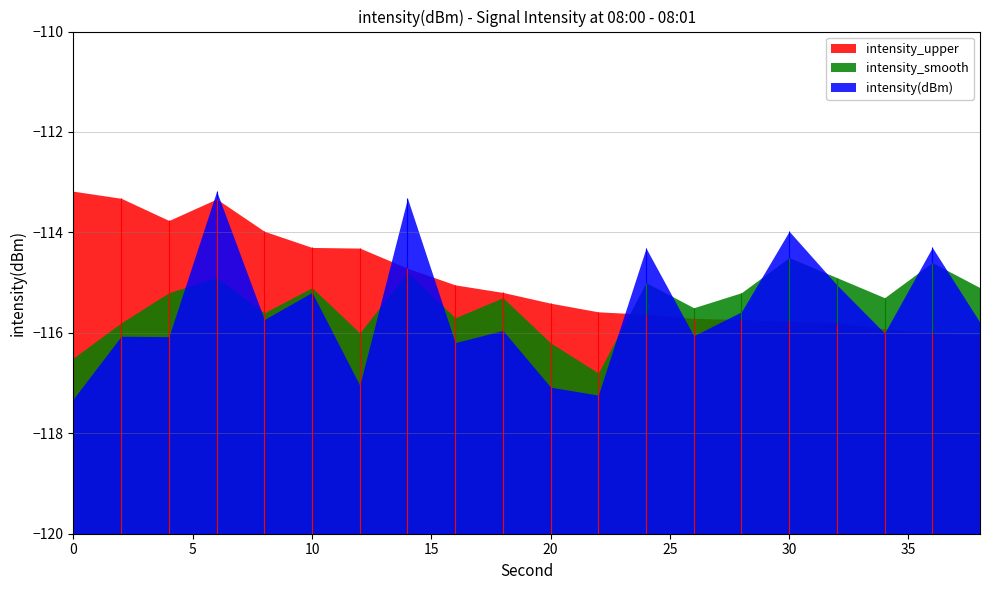

List the series in order of their overall mean, highest first.

intensity_upper, intensity_smooth, intensity(dBm)